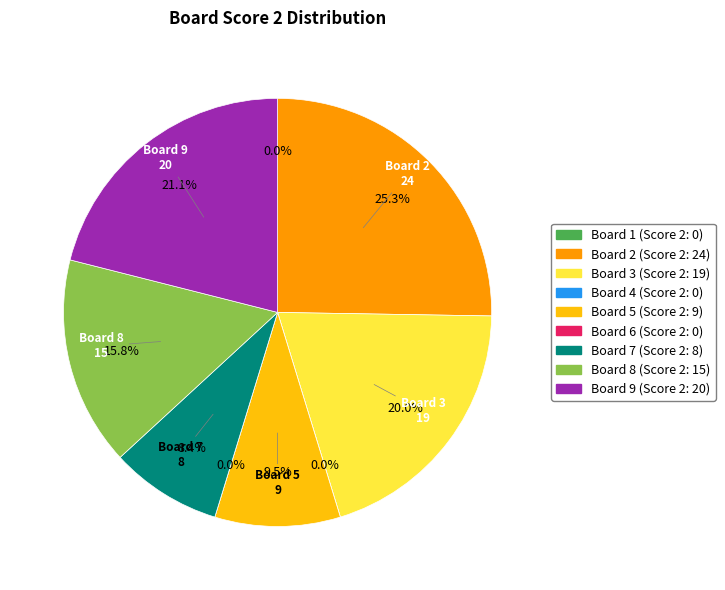

Count the number of slices in the pie.

9